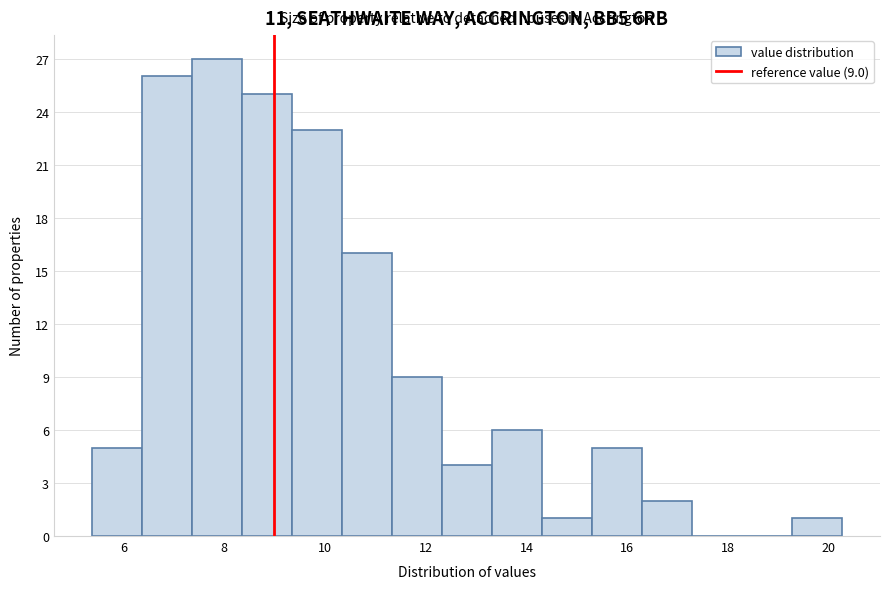

Which range on the x-axis has the tallest bar?

7.4 to 8.4